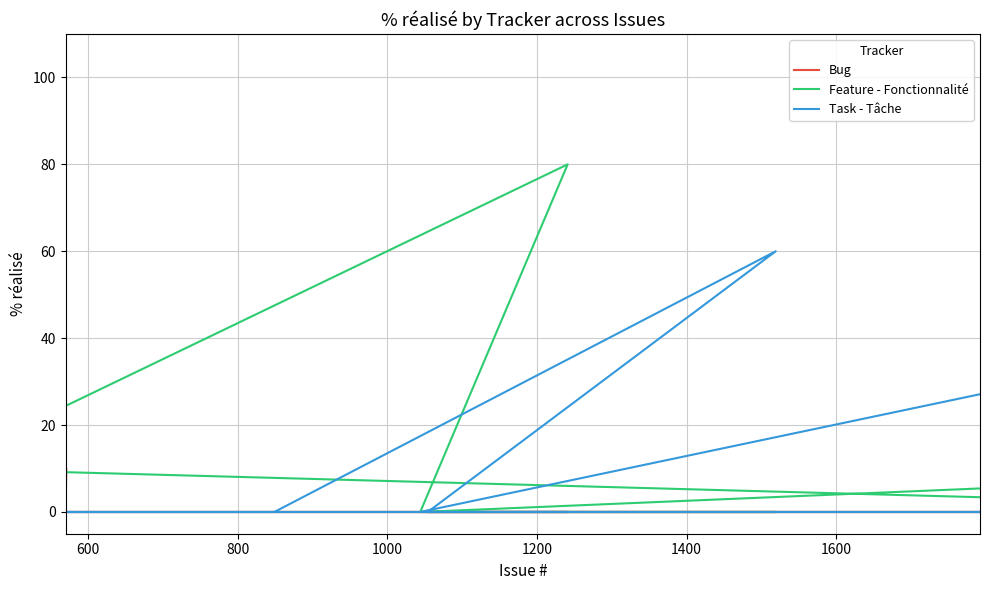

At how many categories does at least one series exceed 20?

4